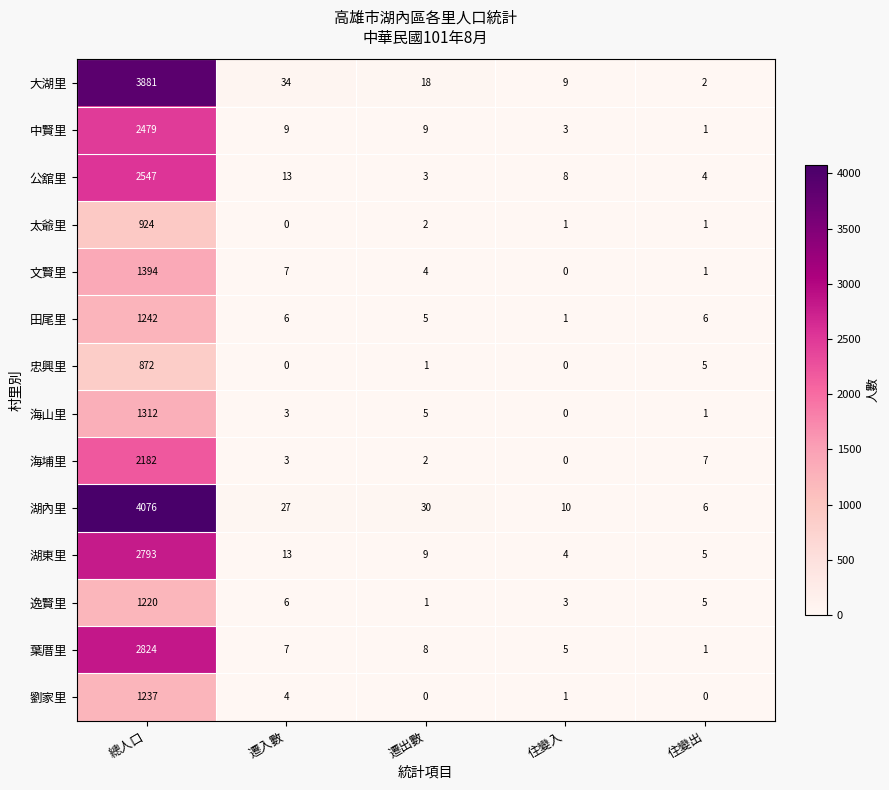

Rank the categories by 葉厝里 value from highest to lowest.

總人口, 遷出數, 遷入數, 住變入, 住變出